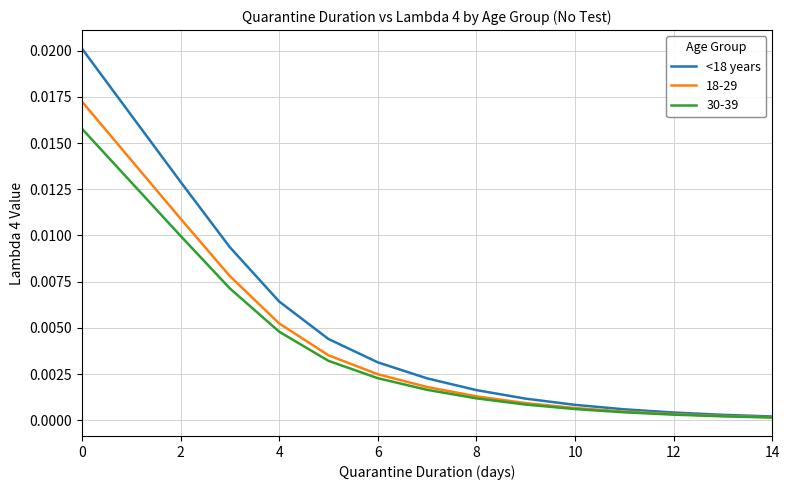

Does the chart display data point markers on the line(s)?

No